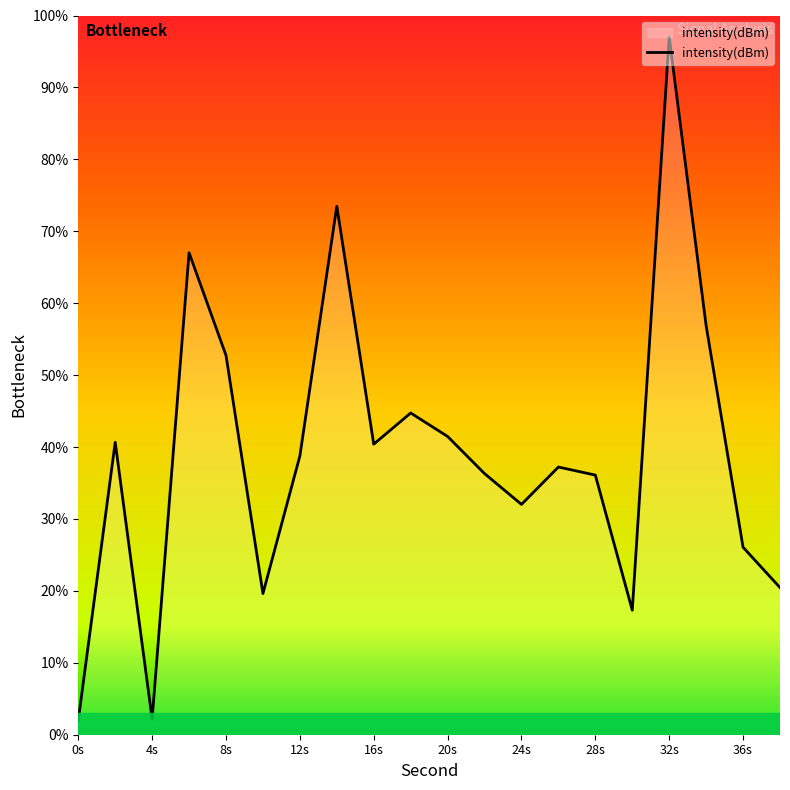

Rank the categories by value from lowest to highest.

0, 4, 30, 10, 38, 36, 24, 28, 22, 26, 12, 16, 2, 20, 18, 8, 34, 6, 14, 32